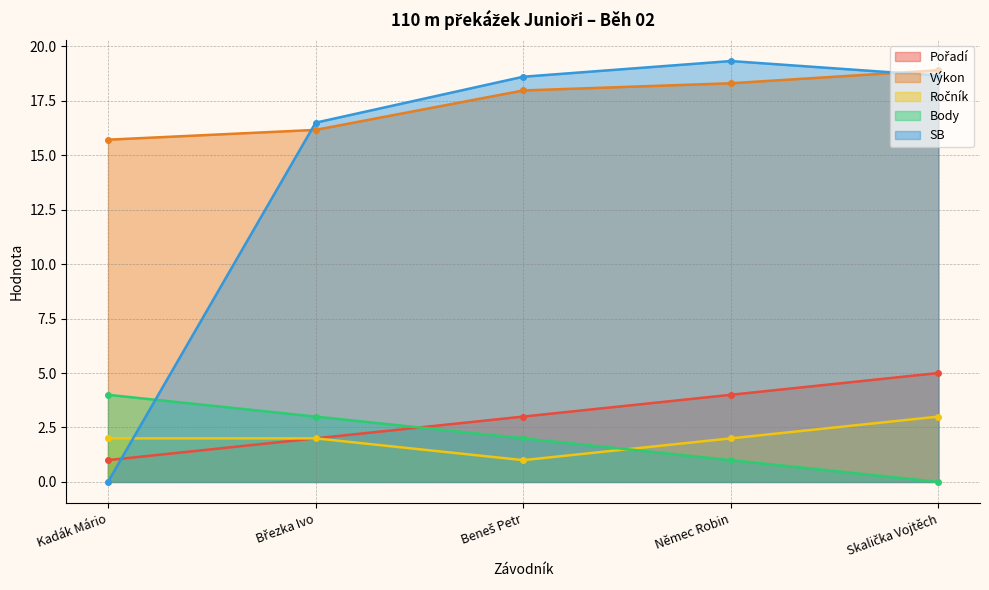

Read the Body value at Březka Ivo.

3.0